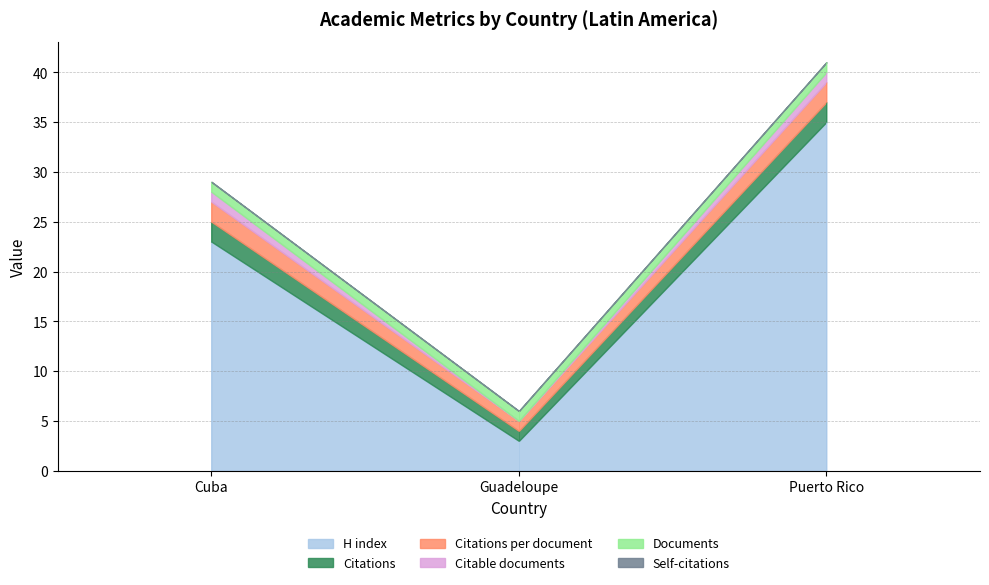

The Citable documents series shows 1 at Cuba. True or false?

False